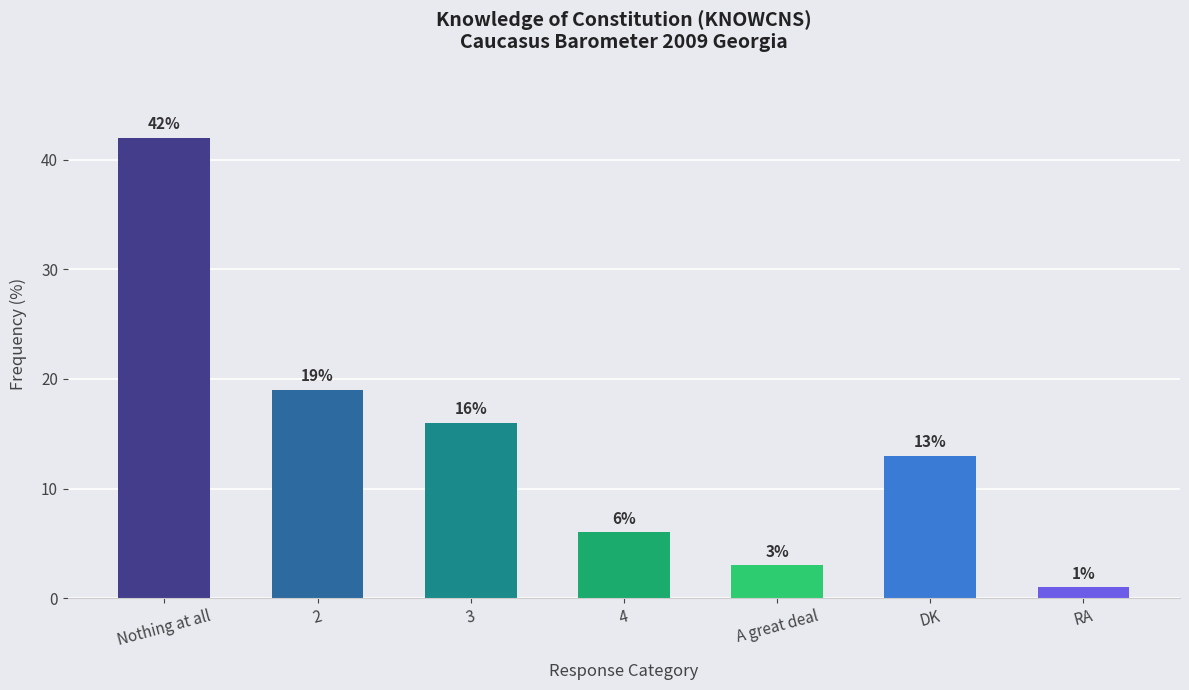

Which has a higher value, Nothing at all or 3?

Nothing at all